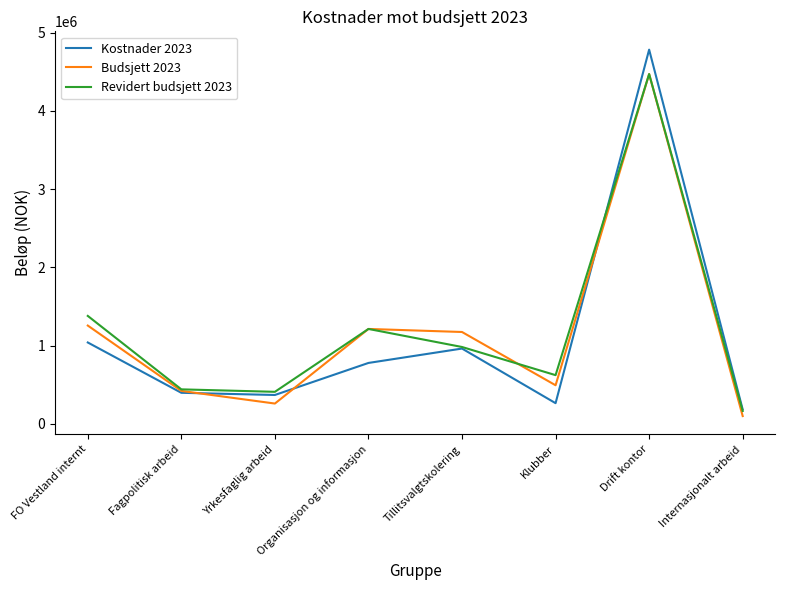

Is the value of Revidert budsjett 2023 at Klubber greater than the value of Budsjett 2023 at Tillitsvalgtskolering?

No